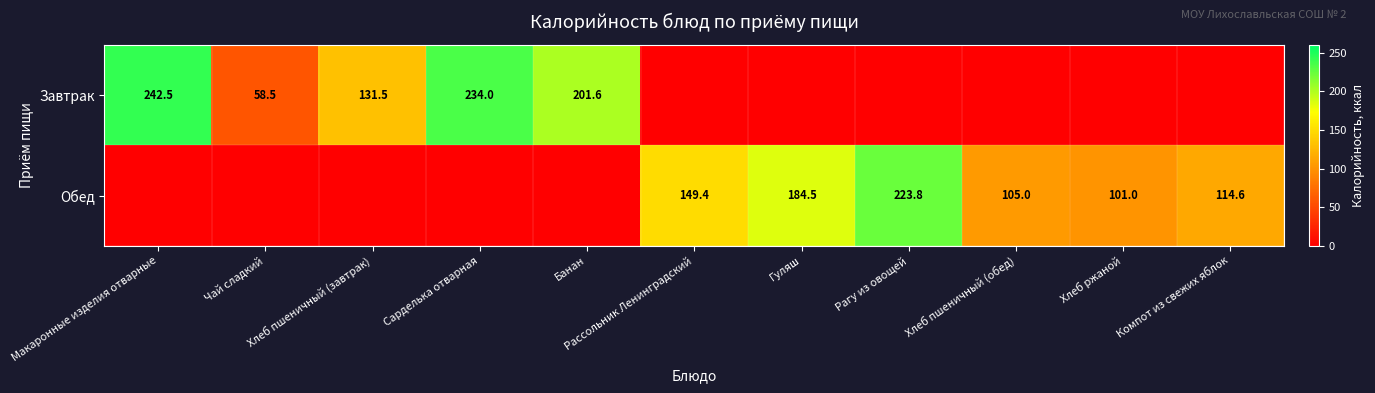

What is the average value of the Завтрак series?

78.9